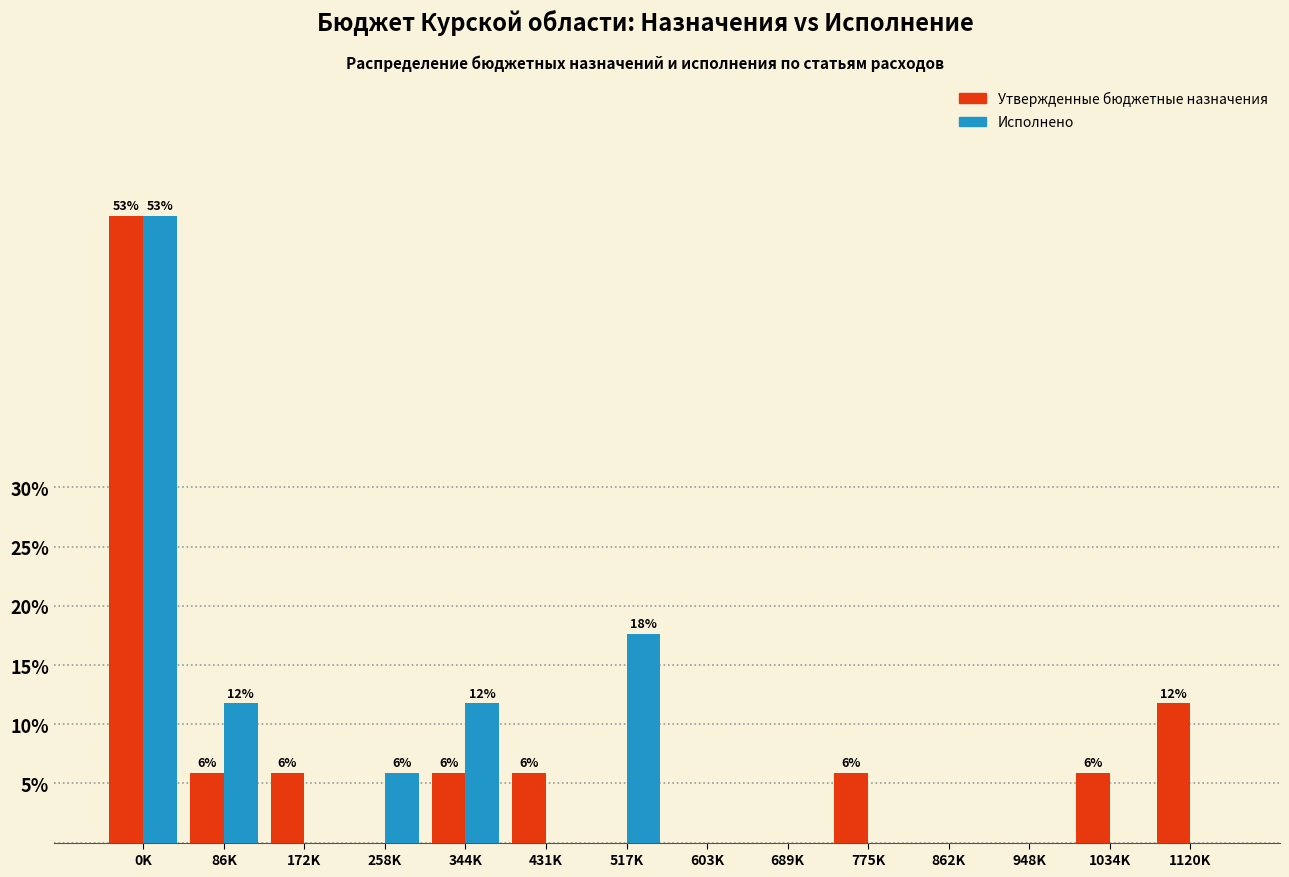

Reading right to left, extract all data points from this chart.

Утвержденные бюджетные назначения: 1120K=11.8	1034K=5.9	948K=0.0	862K=0.0	775K=5.9	689K=0.0	603K=0.0	517K=0.0	431K=5.9	344K=5.9	258K=0.0	172K=5.9	86K=5.9	0K=52.9
Исполнено: 1120K=0.0	1034K=0.0	948K=0.0	862K=0.0	775K=0.0	689K=0.0	603K=0.0	517K=17.6	431K=0.0	344K=11.8	258K=5.9	172K=0.0	86K=11.8	0K=52.9